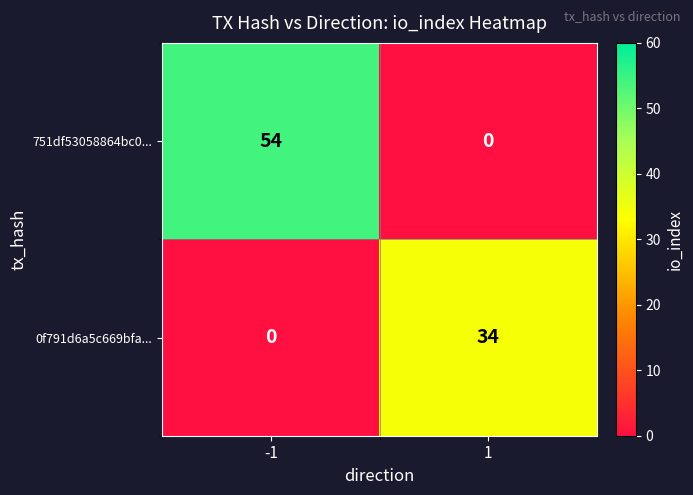

The value of 0f791d6a5c669bfa... at -1 is -22. True or false?

False